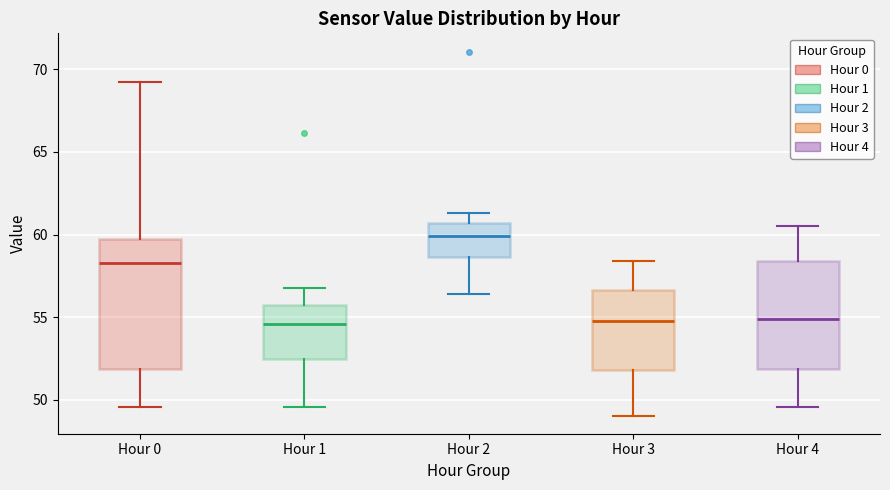

Reading left to right, read every box against the y-axis: the position of its median line, the range the box covers, and the ends of its whiskers. The values are not printed on the chart, so give them approximately, as read against the axis.

Hour 0: median 58.5, box 52.0 to 59.5, whiskers 49.5 to 69.0
Hour 1: median 54.5, box 52.5 to 55.5, whiskers 49.5 to 57.0
Hour 2: median 60.0, box 58.5 to 60.5, whiskers 56.5 to 61.5
Hour 3: median 55.0, box 52.0 to 56.5, whiskers 49.0 to 58.5
Hour 4: median 55.0, box 52.0 to 58.5, whiskers 49.5 to 60.5